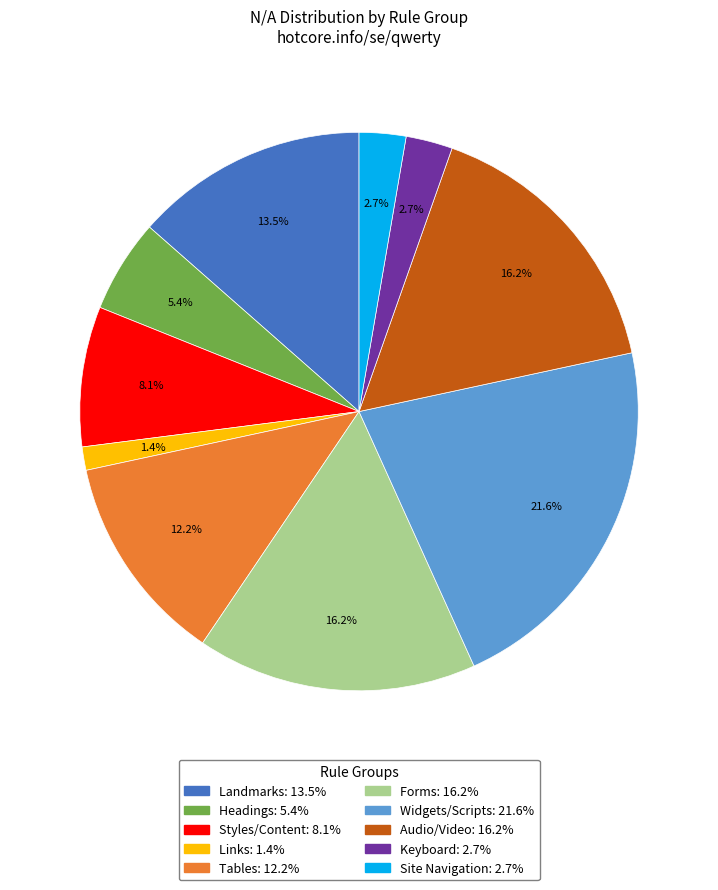

Does any single category account for the majority?

No